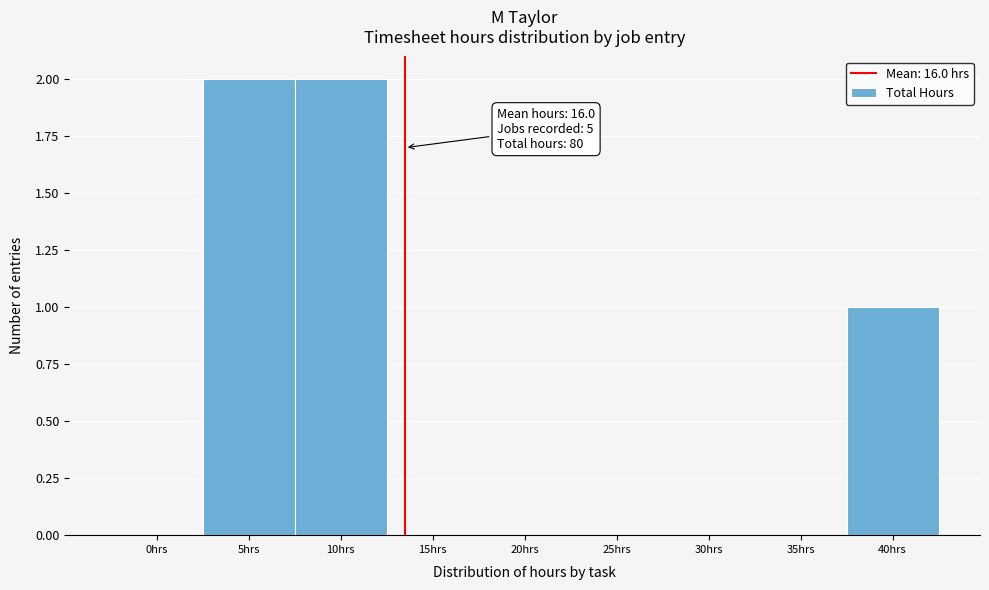

Reading left to right, transcribe all the data shown in this chart.

0hrs=0	5hrs=2	10hrs=2	15hrs=0	20hrs=0	25hrs=0	30hrs=0	35hrs=0	40hrs=1